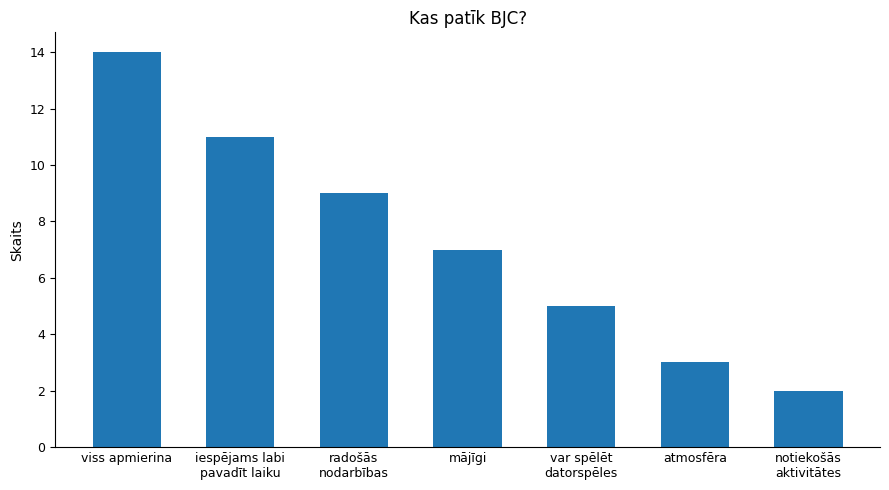

How many data points are less than 7?

3